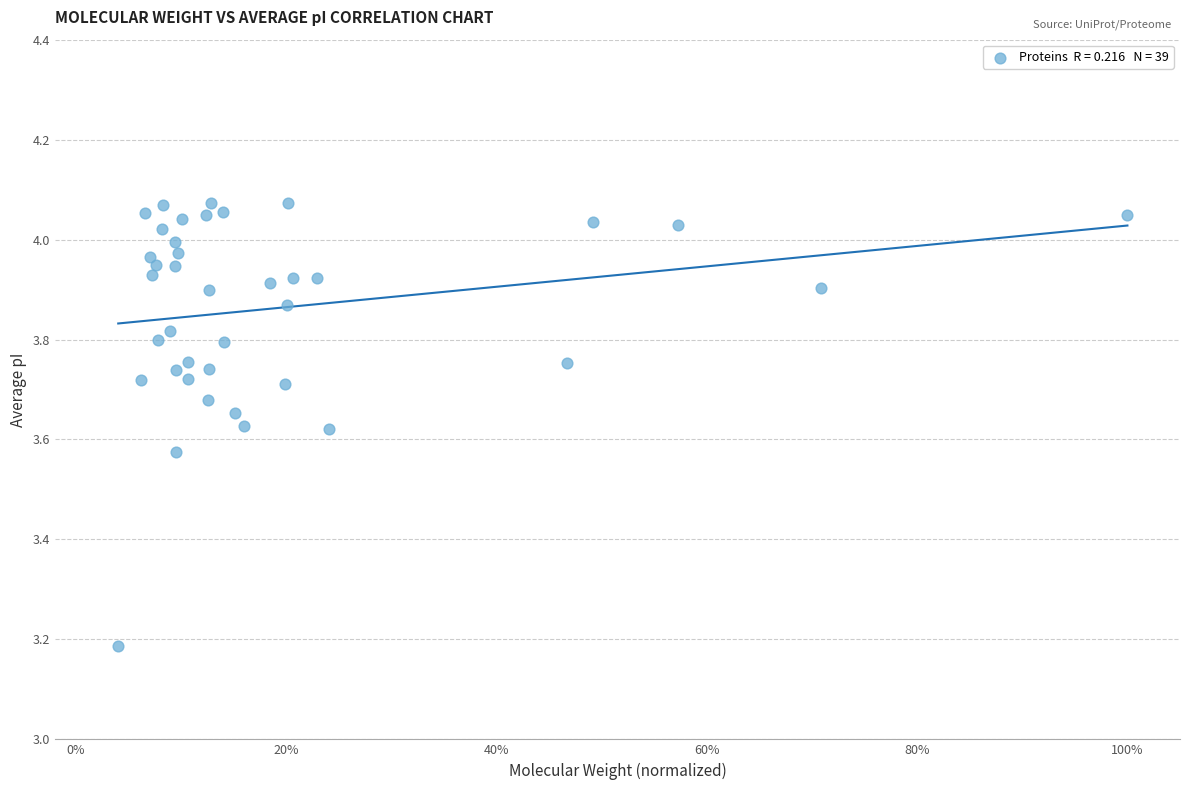

What Y value in the scatter plot is closest to 3?

3.2